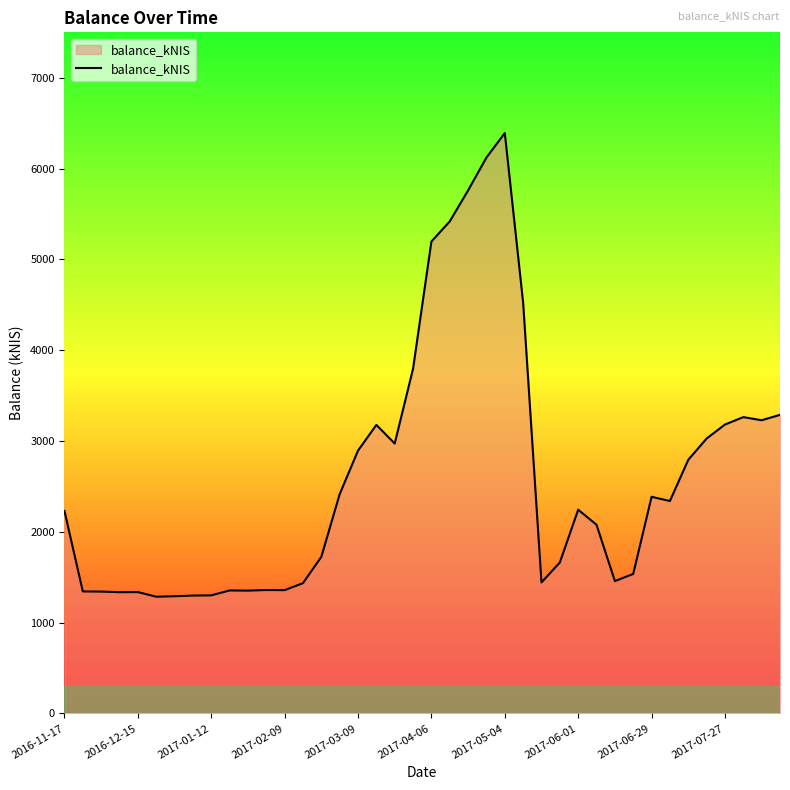

What is the maximum value shown in the chart?

6390.9